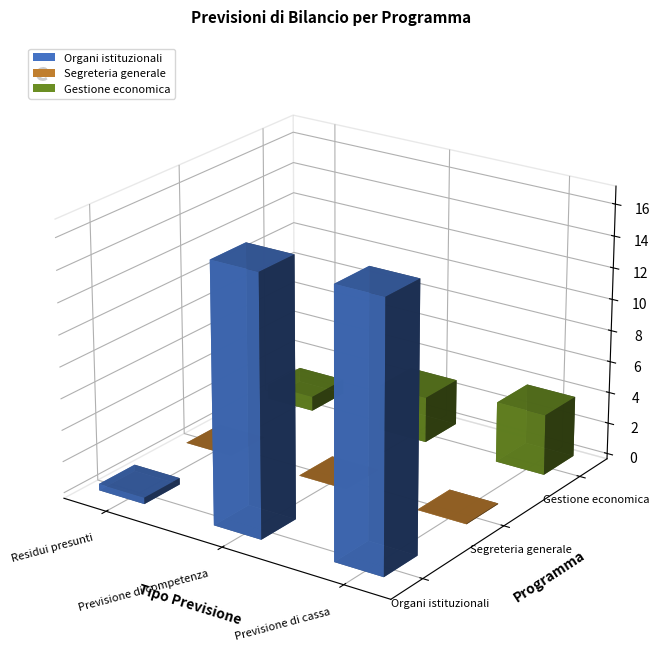

Reading left to right, list all the values displayed in this chart.

Organi istituzionali: Residui presunti=411087.5	Previsione di competenza=16357056.0	Previsione di cassa=16768143.5
Segreteria generale: Residui presunti=14681.5	Previsione di competenza=31090.0	Previsione di cassa=45771.5
Gestione economica: Residui presunti=936079.9	Previsione di competenza=2927602.6	Previsione di cassa=3863682.5